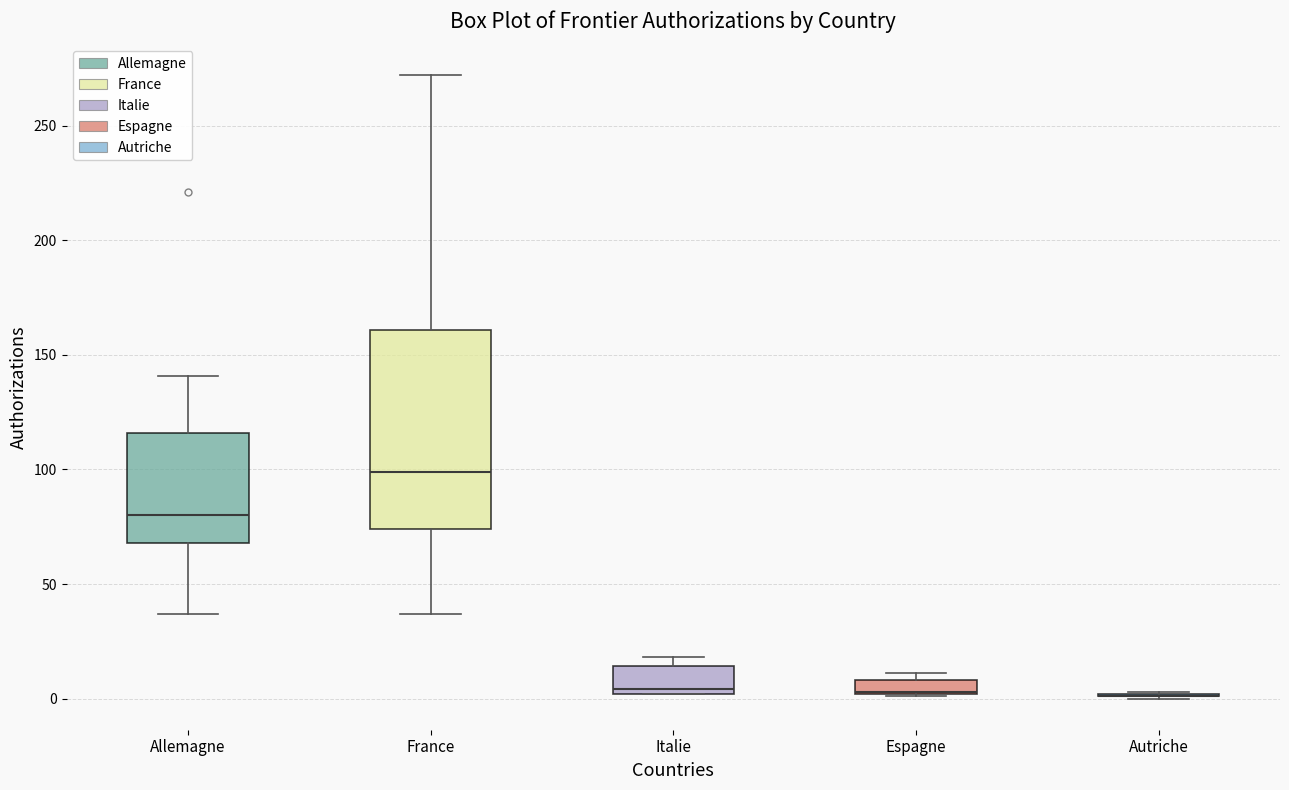

Comparing the boxes themselves (not the whiskers), which one is the tallest?

France